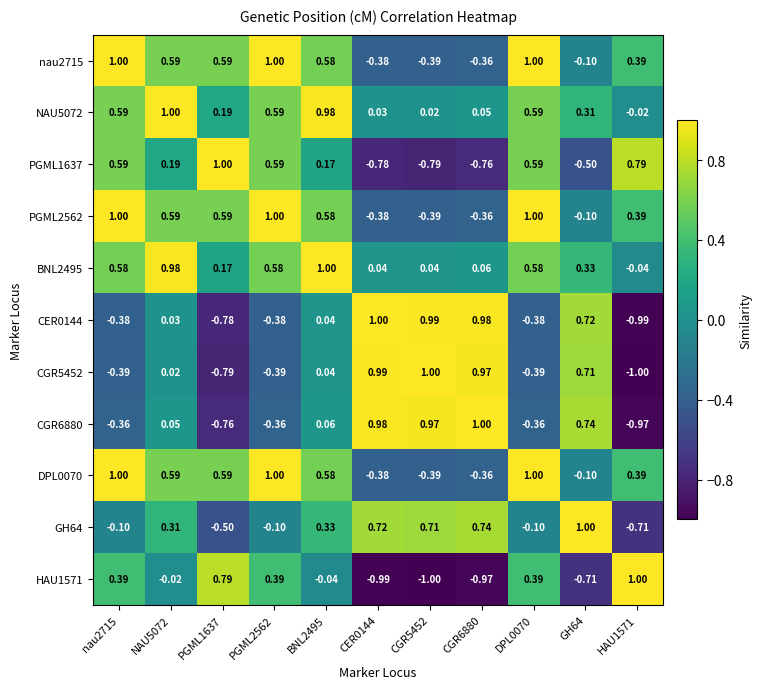

Reading left to right, transcribe all the data shown in this chart.

nau2715: nau2715=1.0	NAU5072=0.6	PGML1637=0.6	PGML2562=1.0	BNL2495=0.6	CER0144=-0.4	CGR5452=-0.4	CGR6880=-0.4	DPL0070=1.0	GH64=-0.1	HAU1571=0.4
NAU5072: nau2715=0.6	NAU5072=1.0	PGML1637=0.2	PGML2562=0.6	BNL2495=1.0	CER0144=0.0	CGR5452=0.0	CGR6880=0.1	DPL0070=0.6	GH64=0.3	HAU1571=-0.0
PGML1637: nau2715=0.6	NAU5072=0.2	PGML1637=1.0	PGML2562=0.6	BNL2495=0.2	CER0144=-0.8	CGR5452=-0.8	CGR6880=-0.8	DPL0070=0.6	GH64=-0.5	HAU1571=0.8
PGML2562: nau2715=1.0	NAU5072=0.6	PGML1637=0.6	PGML2562=1.0	BNL2495=0.6	CER0144=-0.4	CGR5452=-0.4	CGR6880=-0.4	DPL0070=1.0	GH64=-0.1	HAU1571=0.4
BNL2495: nau2715=0.6	NAU5072=1.0	PGML1637=0.2	PGML2562=0.6	BNL2495=1.0	CER0144=0.0	CGR5452=0.0	CGR6880=0.1	DPL0070=0.6	GH64=0.3	HAU1571=-0.0
CER0144: nau2715=-0.4	NAU5072=0.0	PGML1637=-0.8	PGML2562=-0.4	BNL2495=0.0	CER0144=1.0	CGR5452=1.0	CGR6880=1.0	DPL0070=-0.4	GH64=0.7	HAU1571=-1.0
CGR5452: nau2715=-0.4	NAU5072=0.0	PGML1637=-0.8	PGML2562=-0.4	BNL2495=0.0	CER0144=1.0	CGR5452=1.0	CGR6880=1.0	DPL0070=-0.4	GH64=0.7	HAU1571=-1.0
CGR6880: nau2715=-0.4	NAU5072=0.1	PGML1637=-0.8	PGML2562=-0.4	BNL2495=0.1	CER0144=1.0	CGR5452=1.0	CGR6880=1.0	DPL0070=-0.4	GH64=0.7	HAU1571=-1.0
DPL0070: nau2715=1.0	NAU5072=0.6	PGML1637=0.6	PGML2562=1.0	BNL2495=0.6	CER0144=-0.4	CGR5452=-0.4	CGR6880=-0.4	DPL0070=1.0	GH64=-0.1	HAU1571=0.4
GH64: nau2715=-0.1	NAU5072=0.3	PGML1637=-0.5	PGML2562=-0.1	BNL2495=0.3	CER0144=0.7	CGR5452=0.7	CGR6880=0.7	DPL0070=-0.1	GH64=1.0	HAU1571=-0.7
HAU1571: nau2715=0.4	NAU5072=-0.0	PGML1637=0.8	PGML2562=0.4	BNL2495=-0.0	CER0144=-1.0	CGR5452=-1.0	CGR6880=-1.0	DPL0070=0.4	GH64=-0.7	HAU1571=1.0